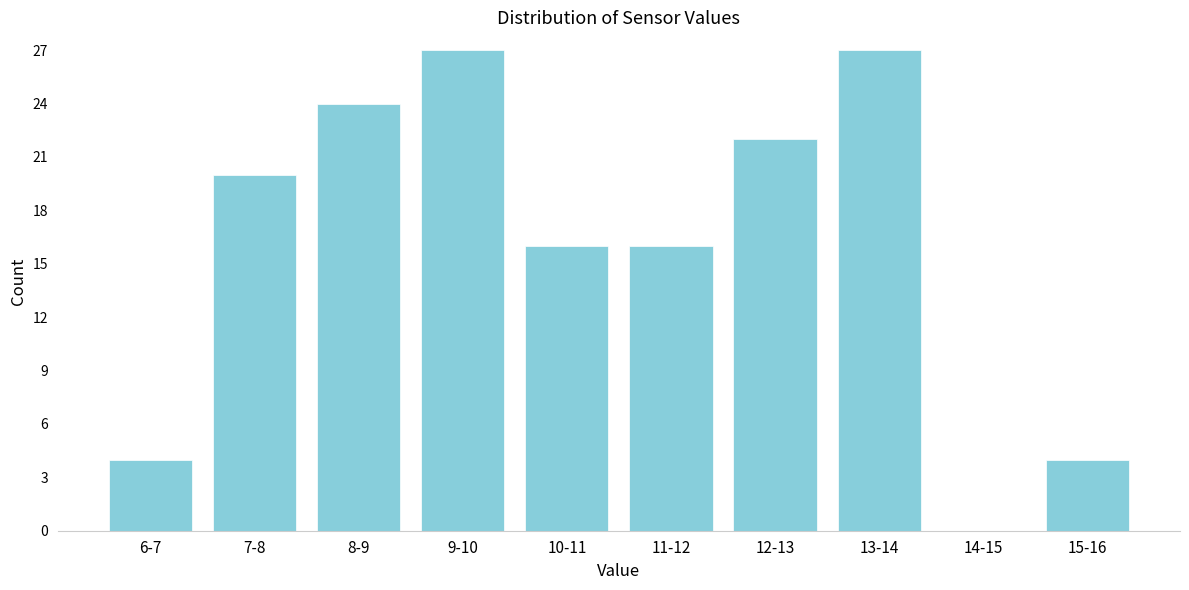

Reading left to right, what are all the values shown in this chart?

6-7=4	7-8=20	8-9=24	9-10=27	10-11=16	11-12=16	12-13=22	13-14=27	14-15=0	15-16=4